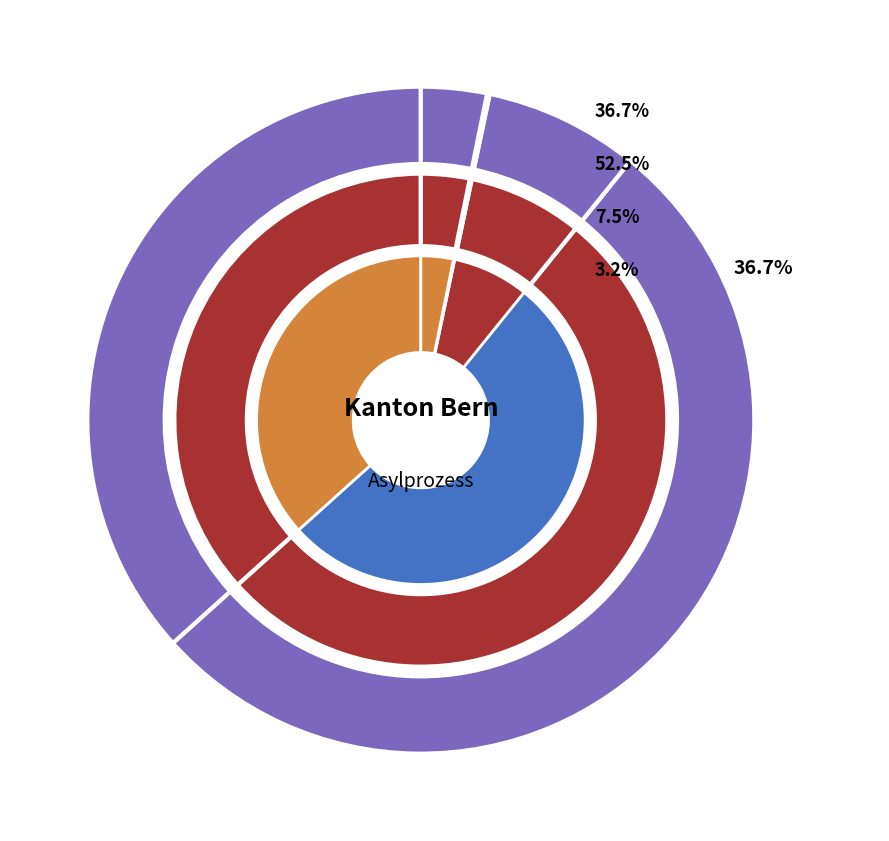

Combined, do Asien and Amerika account for over 50%?

Yes